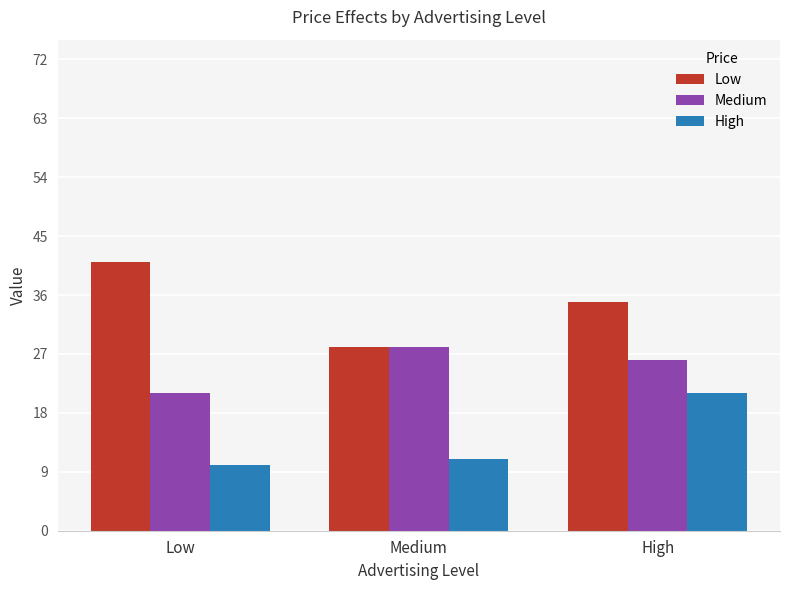

Reading left to right, what are all the values shown in this chart?

Low: 41	28	35
Medium: 21	28	26
High: 10	11	21